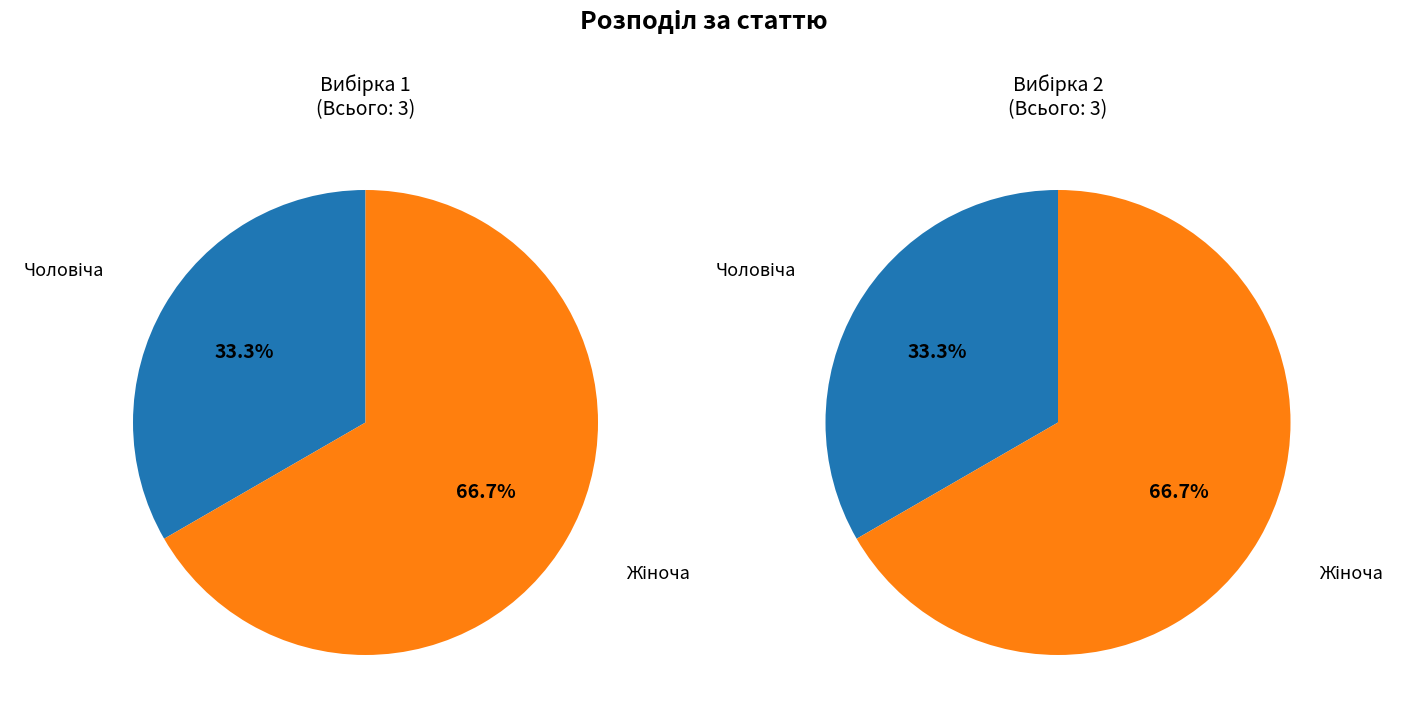

Which category accounts for the majority?

Жіноча